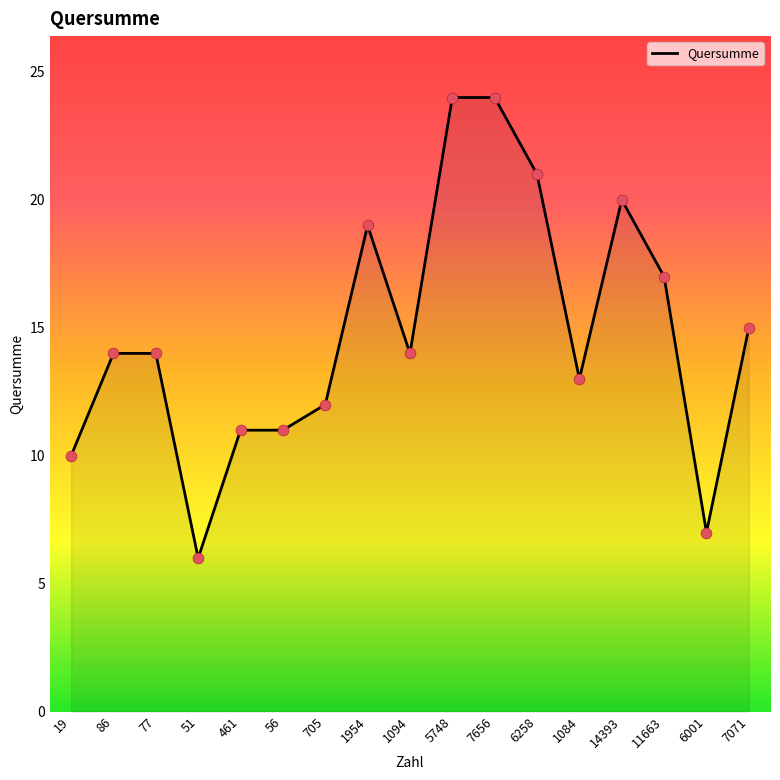

Between 11663 and 19, which is larger?

11663